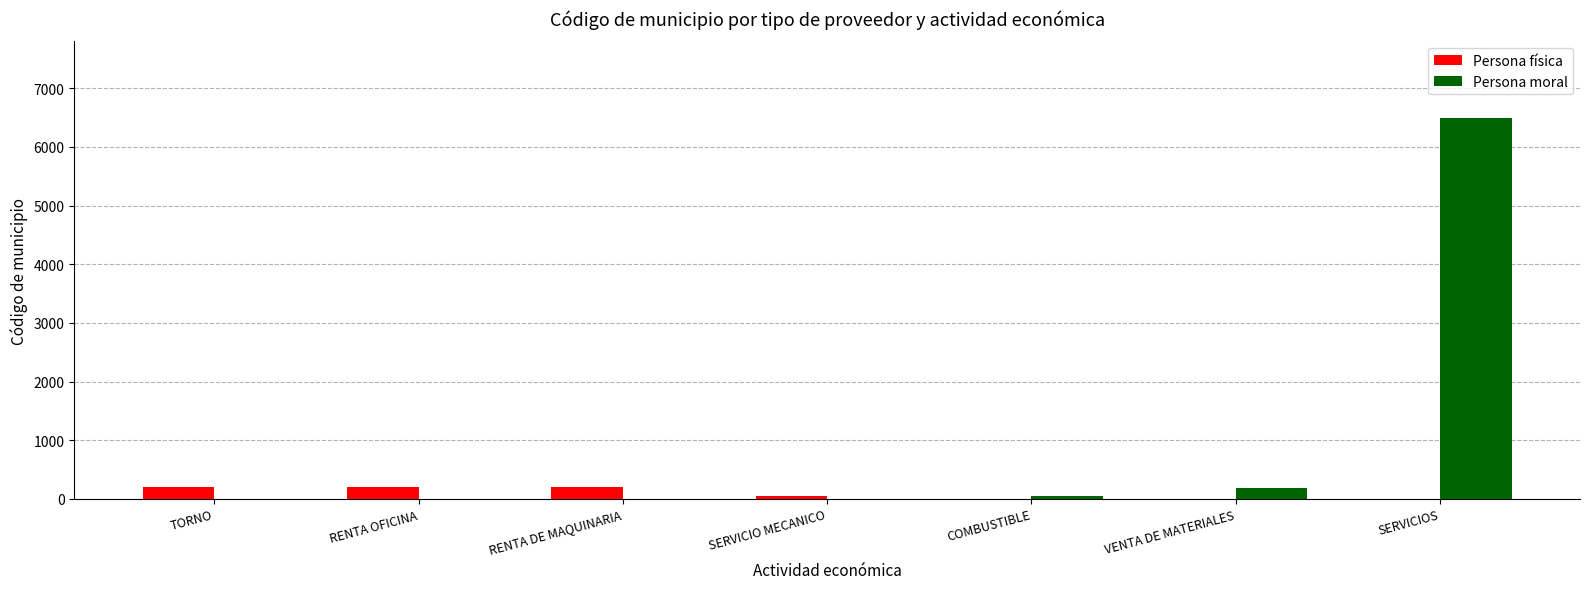

At which category does the chart reach its peak across all series?

SERVICIOS